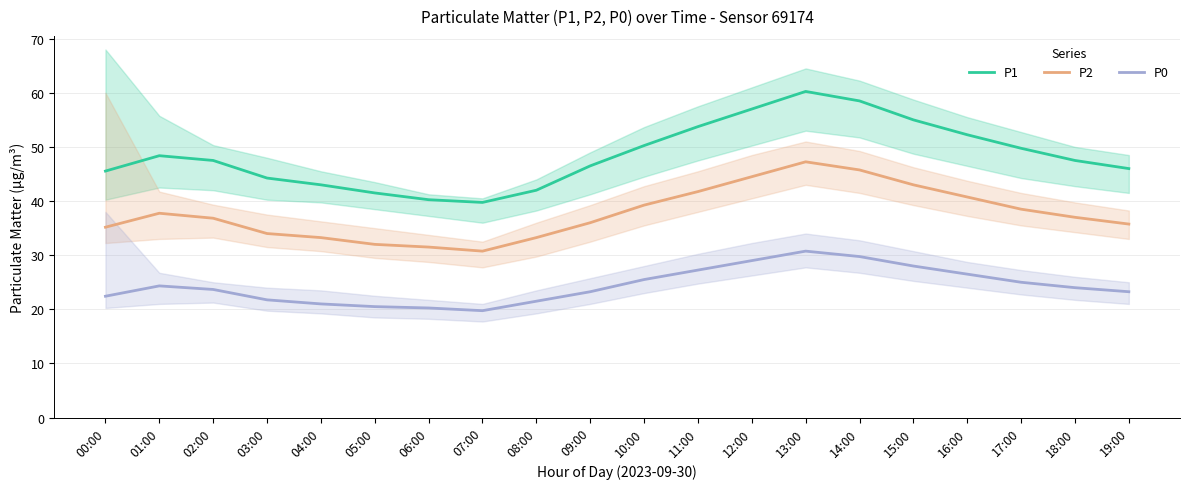

Reading right to left, transcribe all the data shown in this chart.

P1: 46.0	47.5	49.8	52.2	55.0	58.5	60.2	57.0	53.8	50.2	46.5	42.0	39.8	40.2	41.5	43.0	44.2	47.5	48.4	45.5
P2: 35.8	37.0	38.5	40.8	43.0	45.8	47.2	44.5	41.8	39.2	36.0	33.2	30.8	31.5	32.0	33.2	34.0	36.8	37.8	35.2
P0: 23.2	24.0	25.0	26.5	28.0	29.8	30.8	29.0	27.2	25.5	23.2	21.5	19.8	20.2	20.5	21.0	21.8	23.7	24.3	22.4